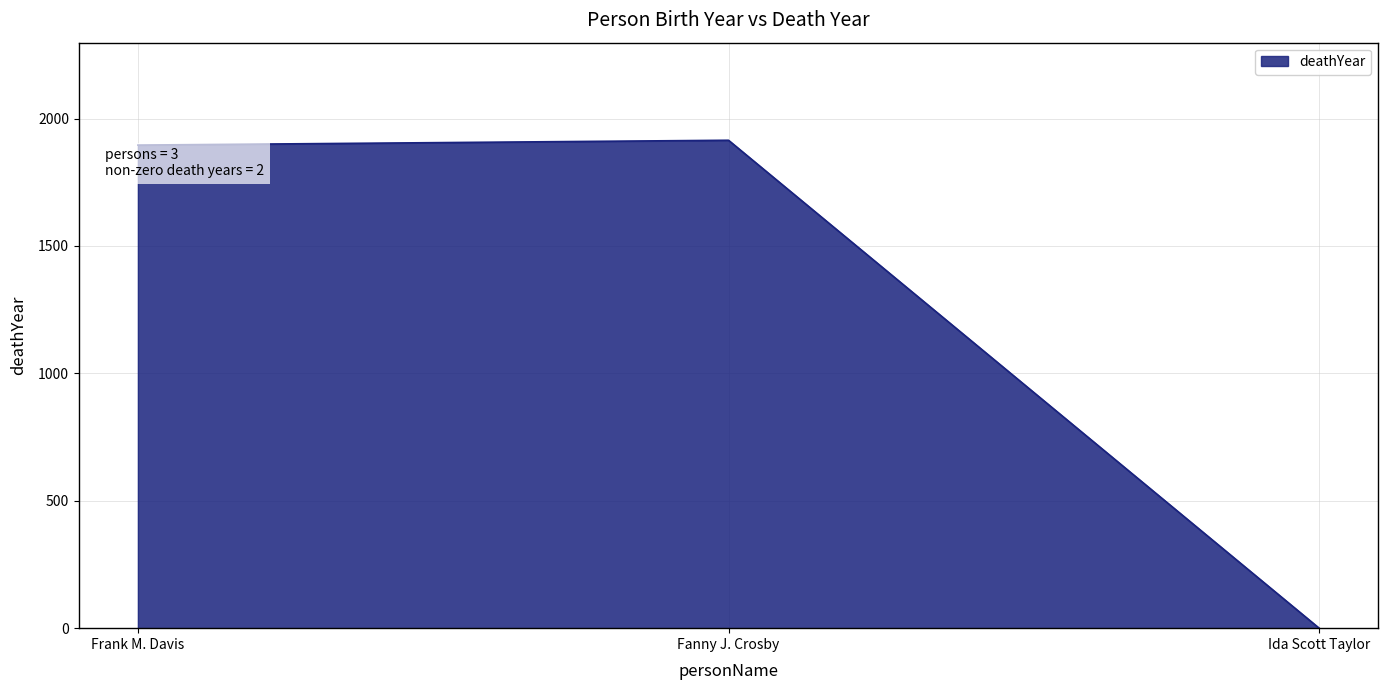

What is the difference between the values at Ida Scott Taylor and Frank M. Davis?

1896